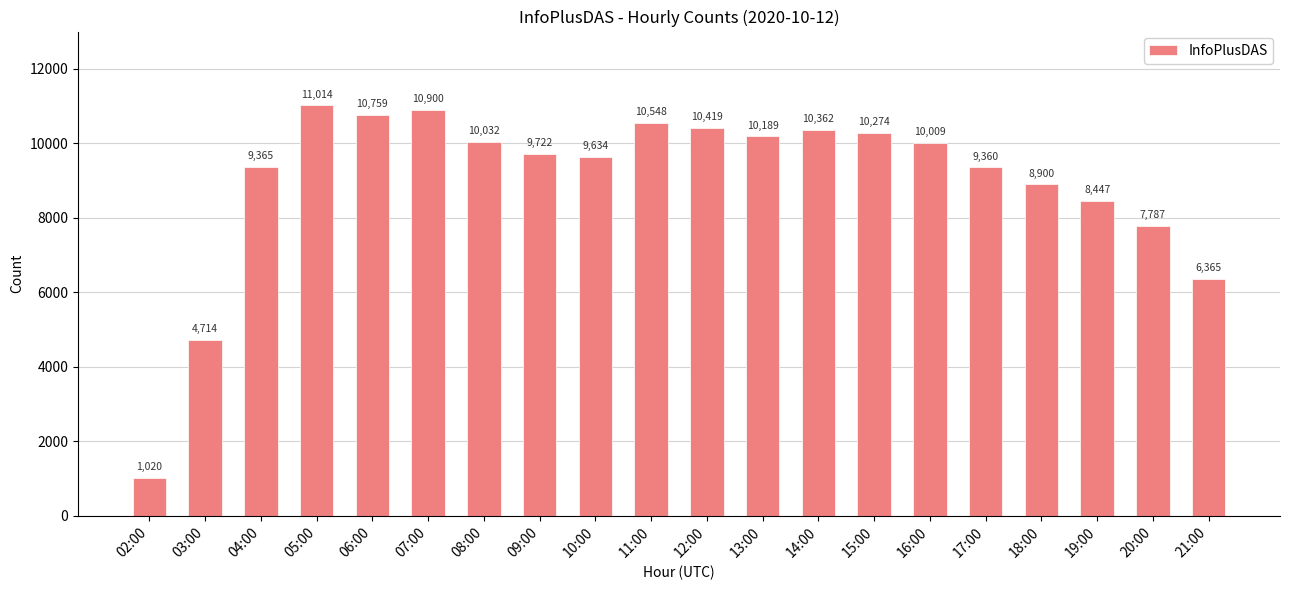

What is the greatest value displayed?

11014